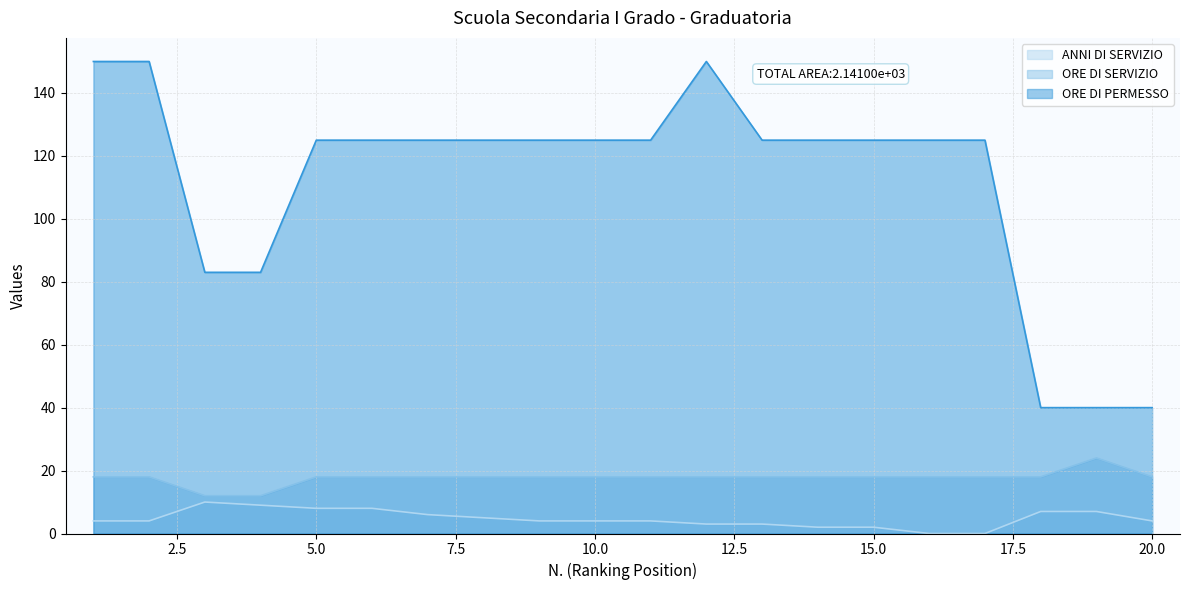

What is the value of the ORE DI PERMESSO point at the 20th from the left?

40